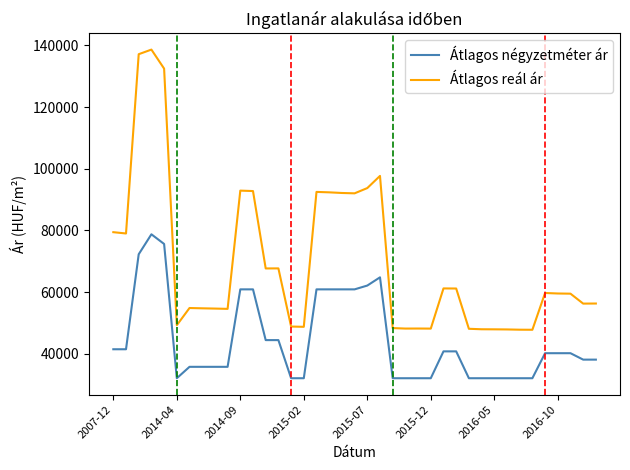

What is the lowest value of the Átlagos négyzetméter ár series?

32110